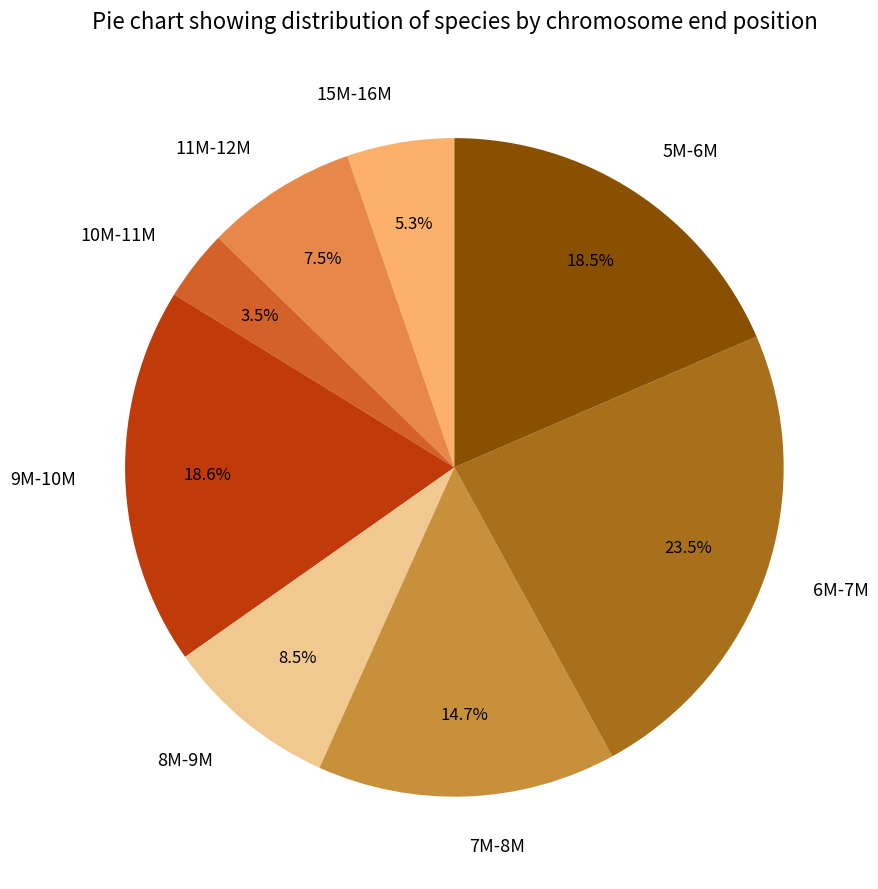

What is the ratio of the value at 10M-11M to the value at 11M-12M?

0.5